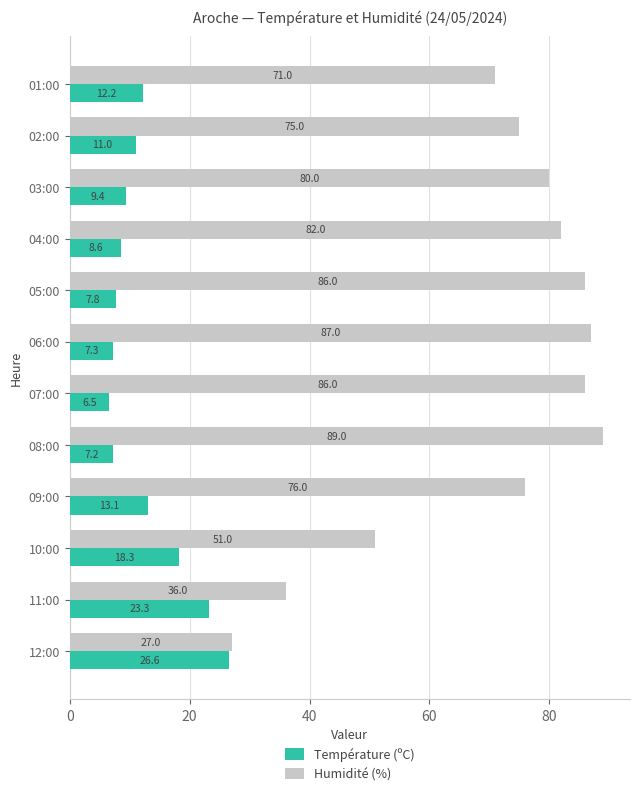

Which category has the highest value in the Humidité (%) series?

08:00